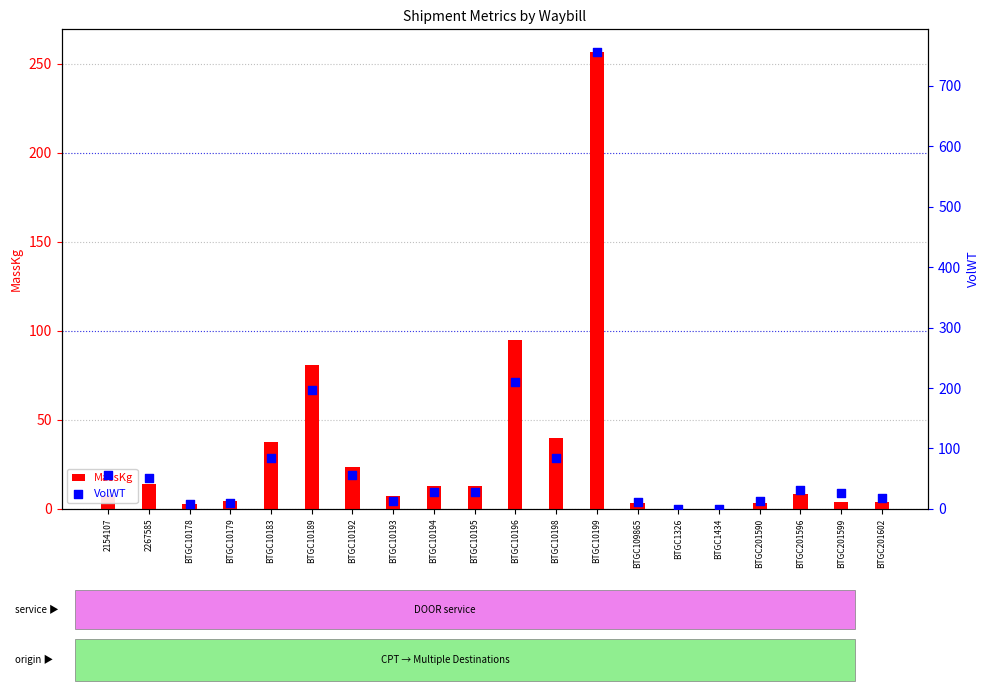

At how many categories does at least one series exceed 236?

1